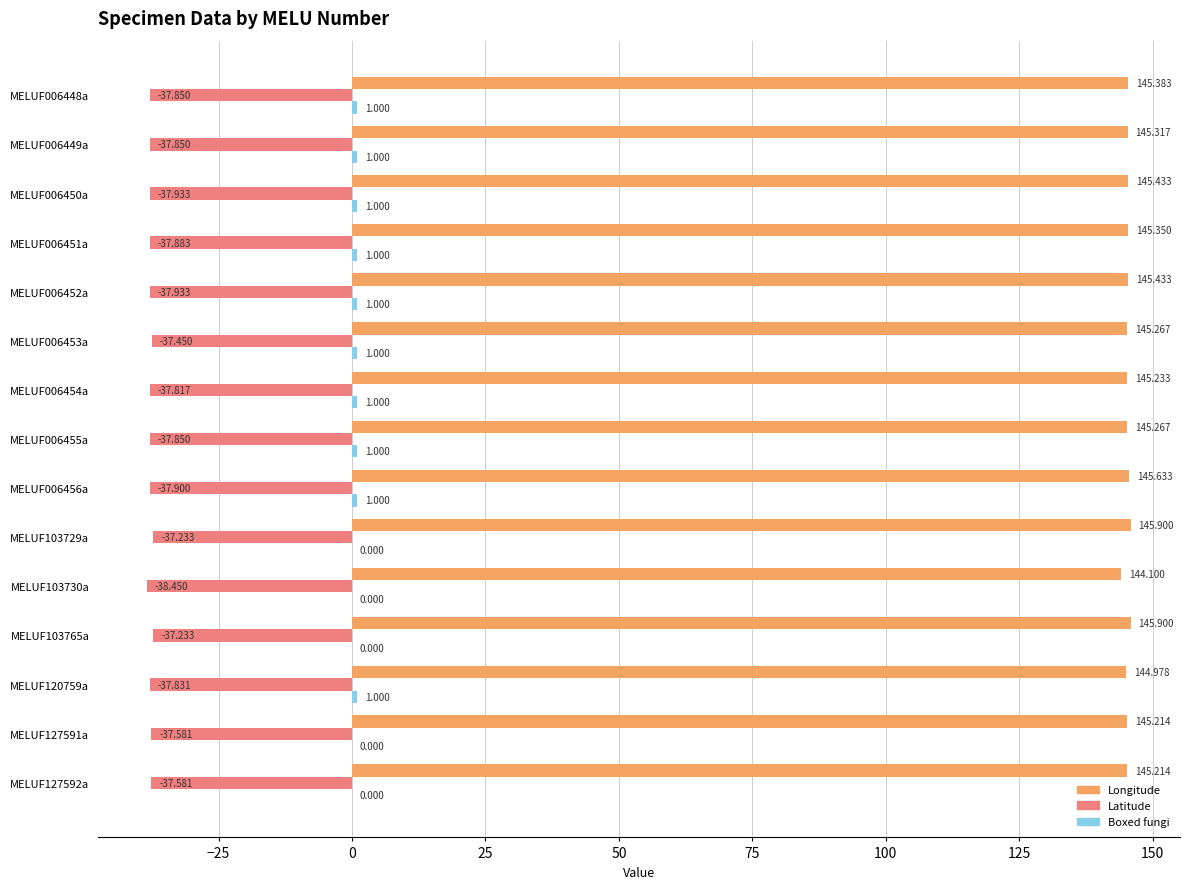

At which category is the sum across all series the highest?

MELUF006453a